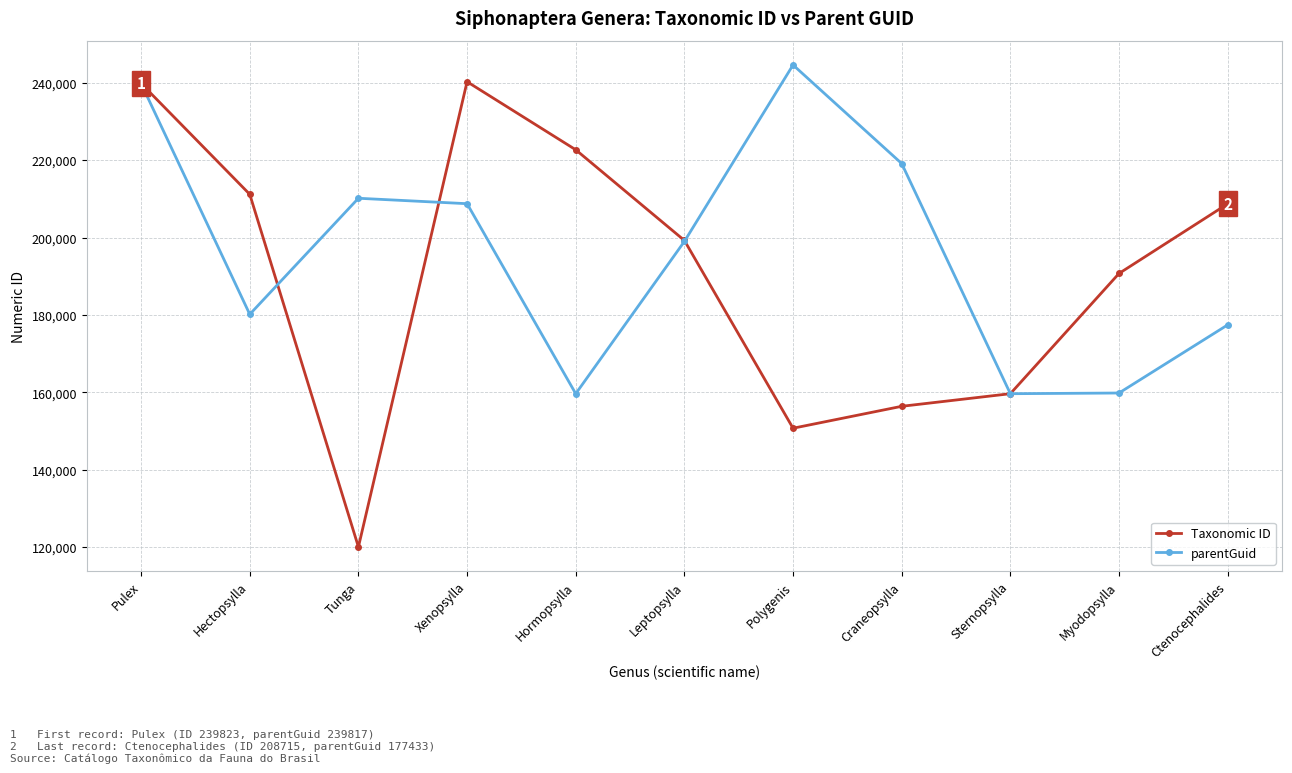

What is the label of the 6th point from the right?

Leptopsylla